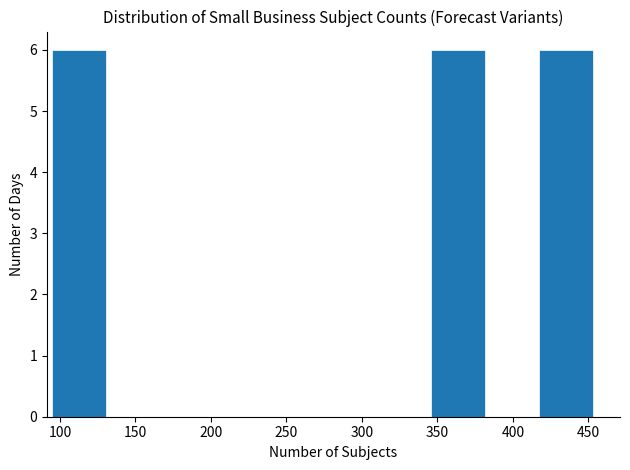

Reading left to right, transcribe this chart: for each bar, give the range it covers on the x-axis and its height. Neither the bar edges nor the heights are printed on the chart, so give them approximately, as read against the axes.

95 to 130: 6
130 to 165: 0
165 to 200: 0
200 to 240: 0
240 to 275: 0
275 to 310: 0
310 to 345: 0
345 to 380: 6
380 to 415: 0
415 to 455: 6